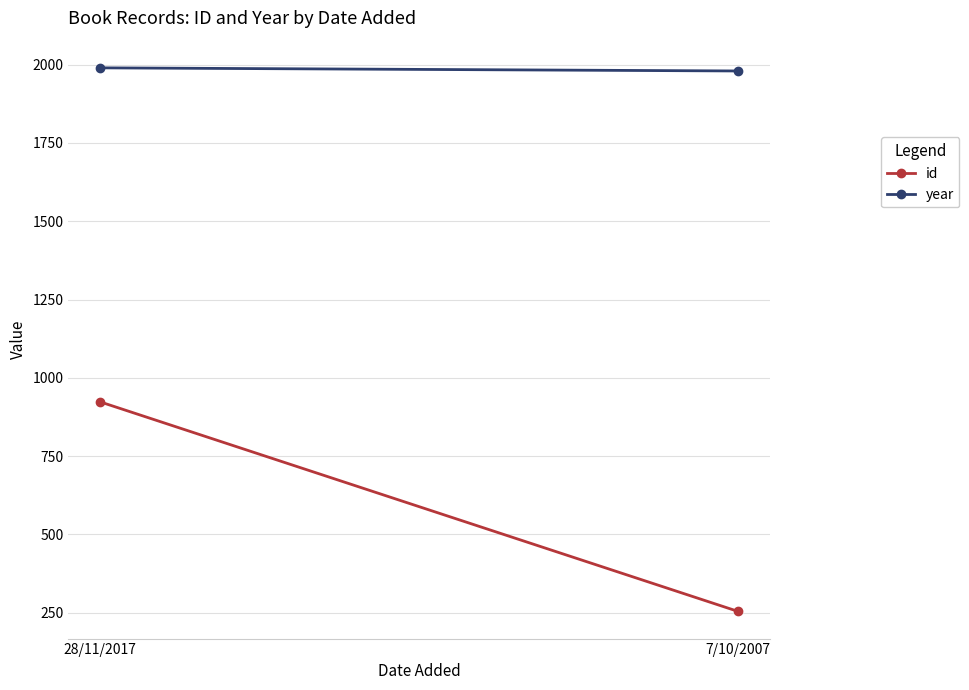

How many categories are shown in the chart?

2